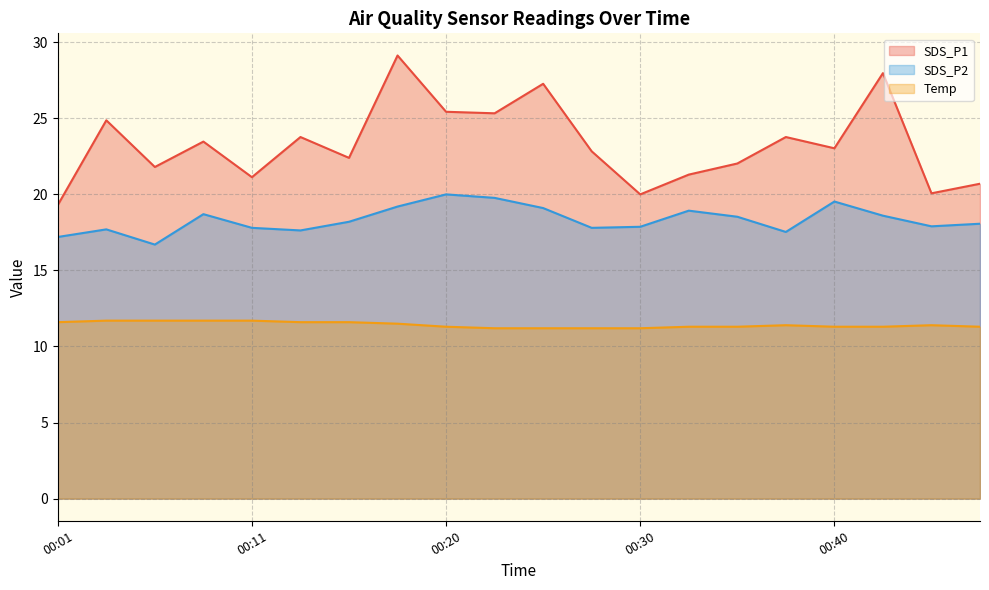

How many categories are shown in the chart?

20